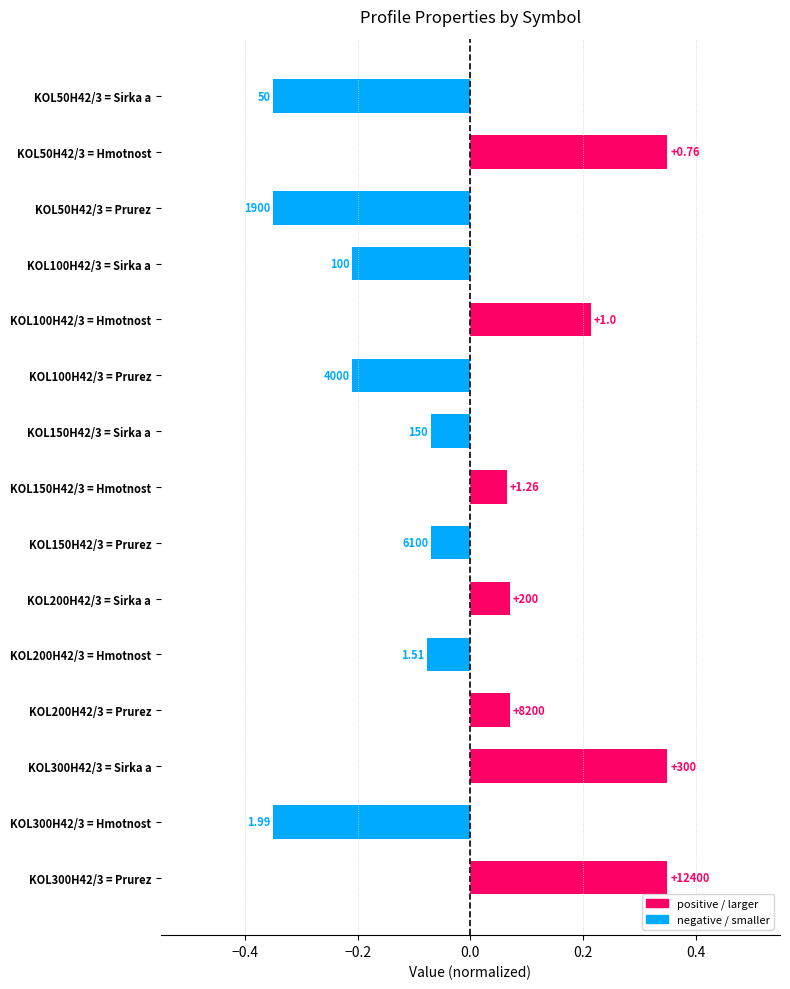

Are the bars horizontal?

Yes